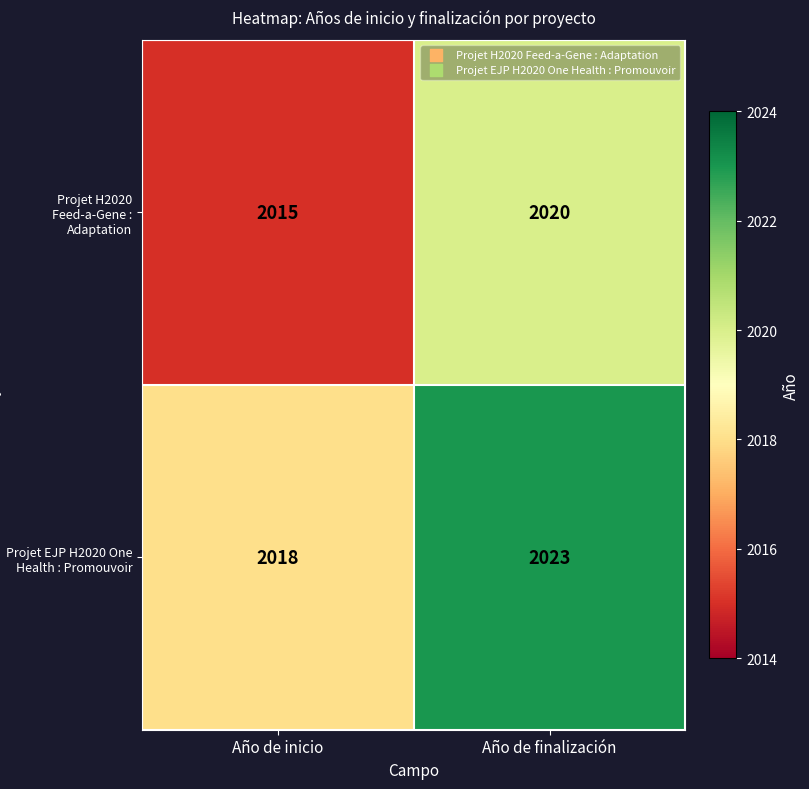

What is the total value across all series at Año de inicio?

4033